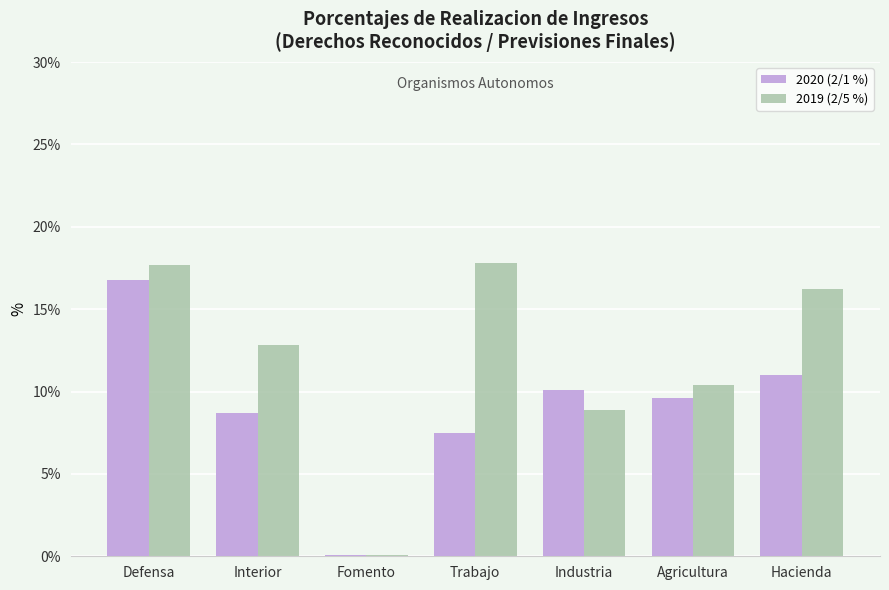

Between Fomento and Industria, which series saw the biggest shift?

2020 (2/1 %)